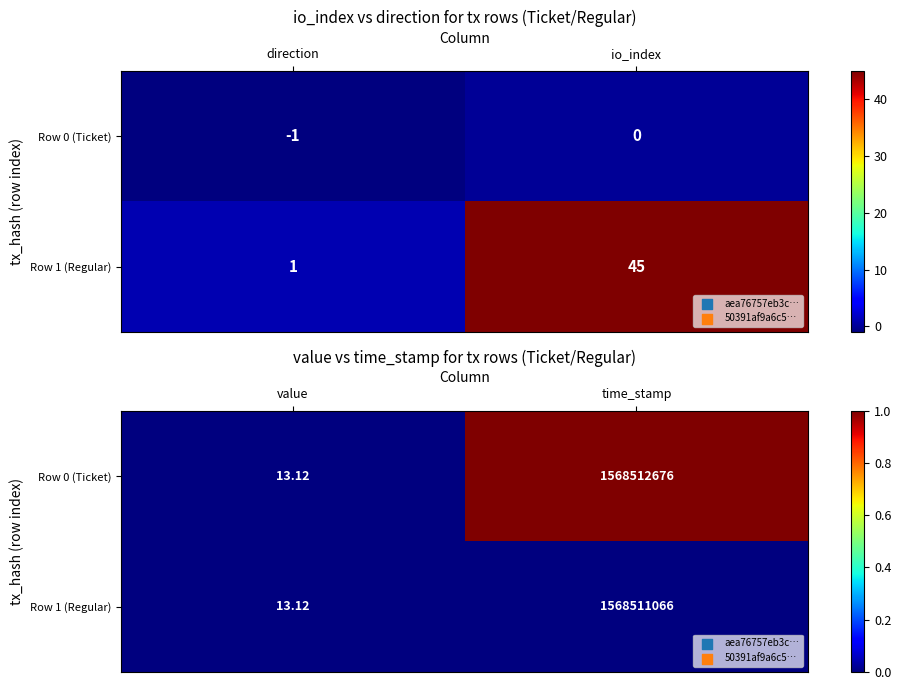

Rank the categories by Row 0 (Ticket) value from lowest to highest.

value, time_stamp